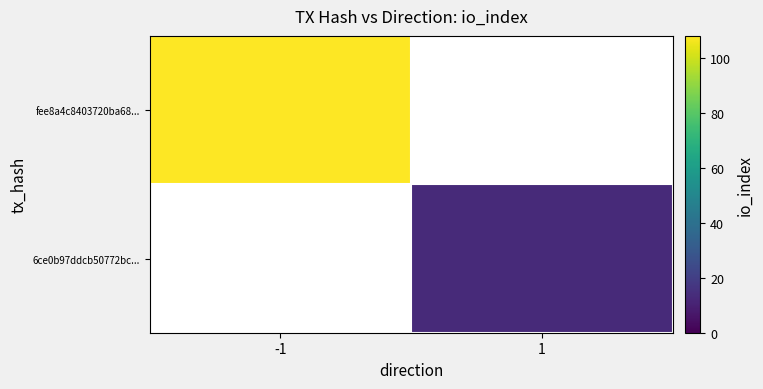

At -1, list the series in order from largest to smallest.

fee8a4c8403720ba68..., 6ce0b97ddcb50772bc...